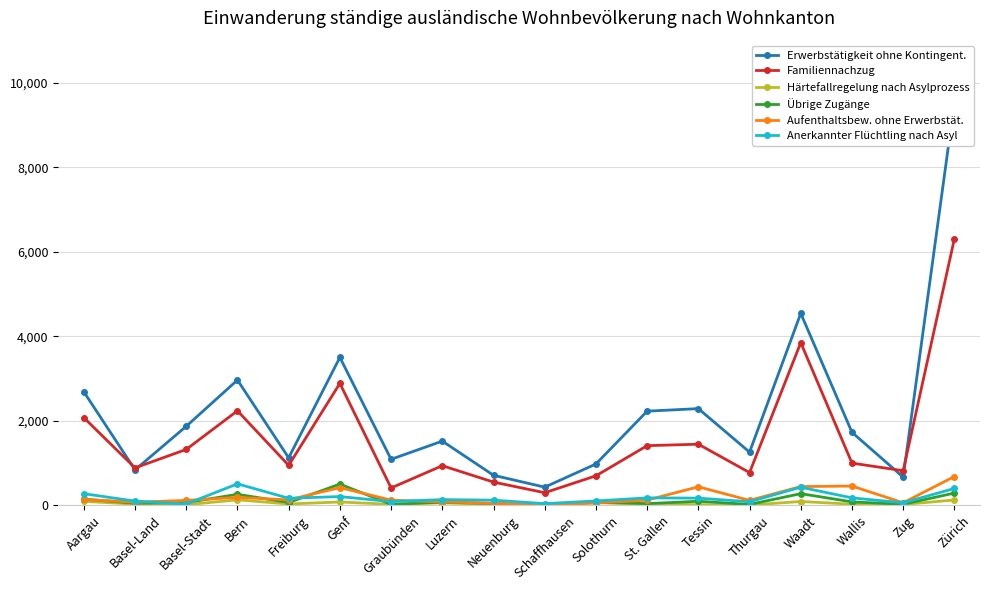

List the labels in order of Aufenthaltsbew. ohne Erwerbstät. value, smallest first.

Schaffhausen, Neuenburg, Solothurn, Zug, Basel-Land, Luzern, Basel-Stadt, Thurgau, Graubünden, St. Gallen, Freiburg, Aargau, Bern, Genf, Tessin, Waadt, Wallis, Zürich